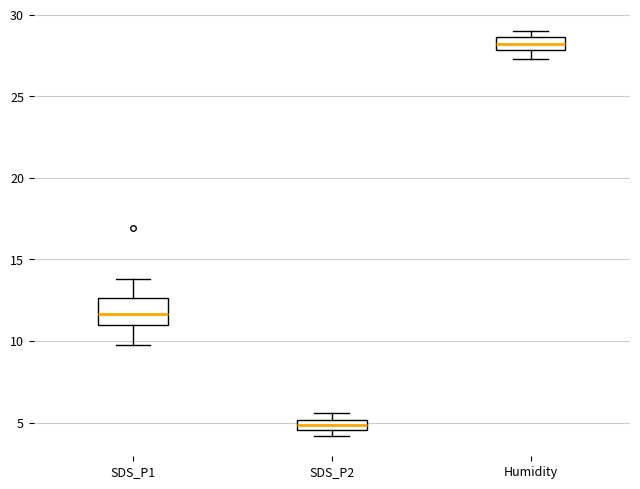

Which box's median line is the highest?

Humidity